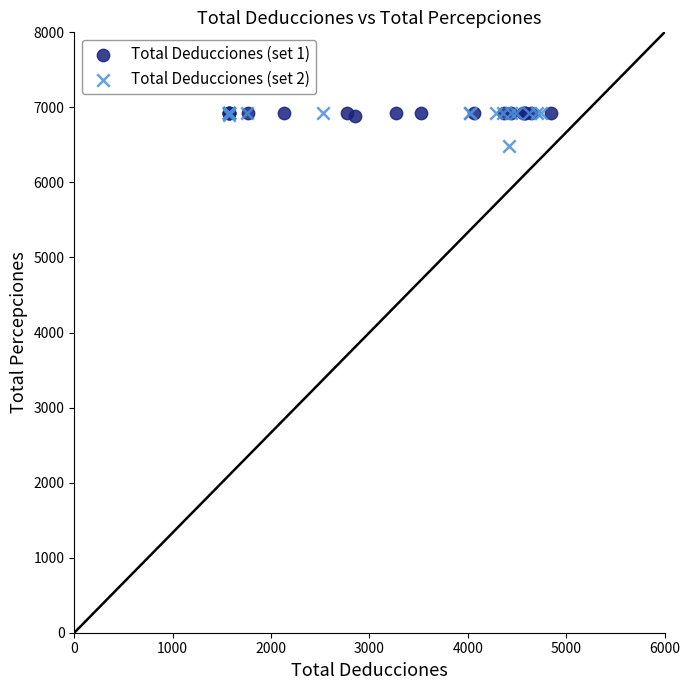

Which series has the widest spread of Y values?

Total Deducciones (set 2)